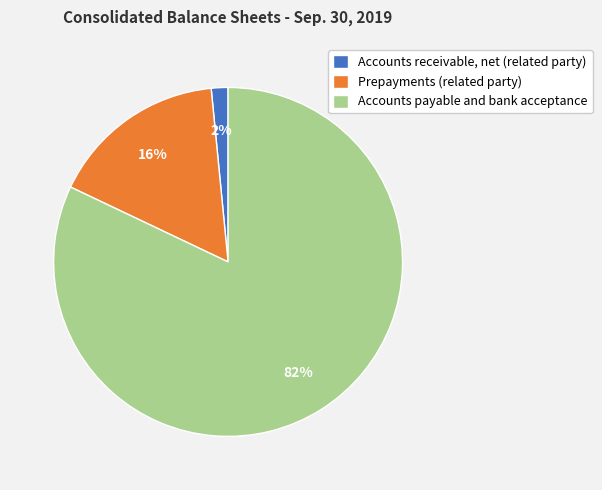

What is the smallest slice in the pie chart?

Accounts receivable, net (related party)